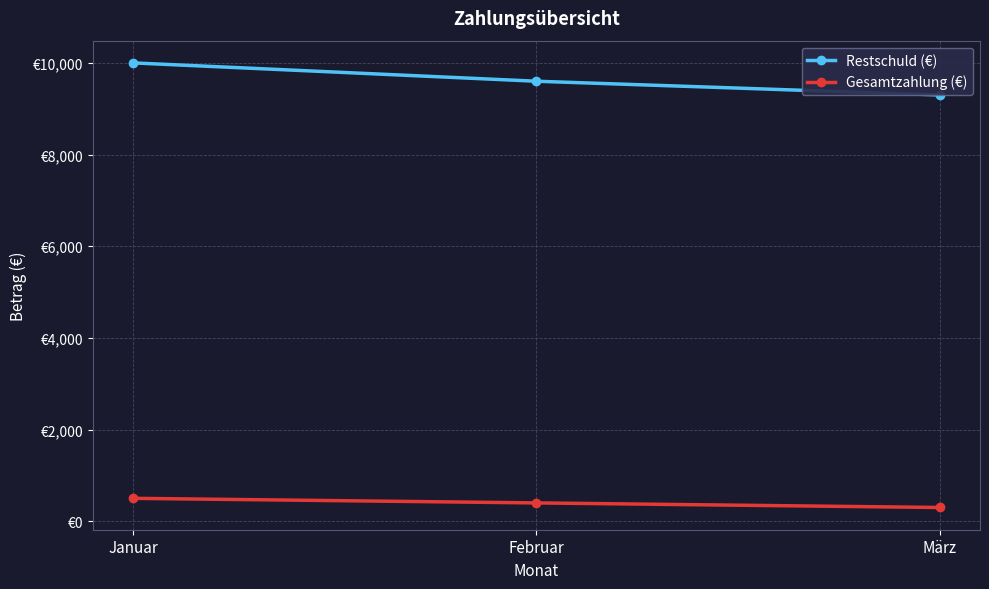

What are all the series names shown in the legend?

Restschuld (€), Gesamtzahlung (€)